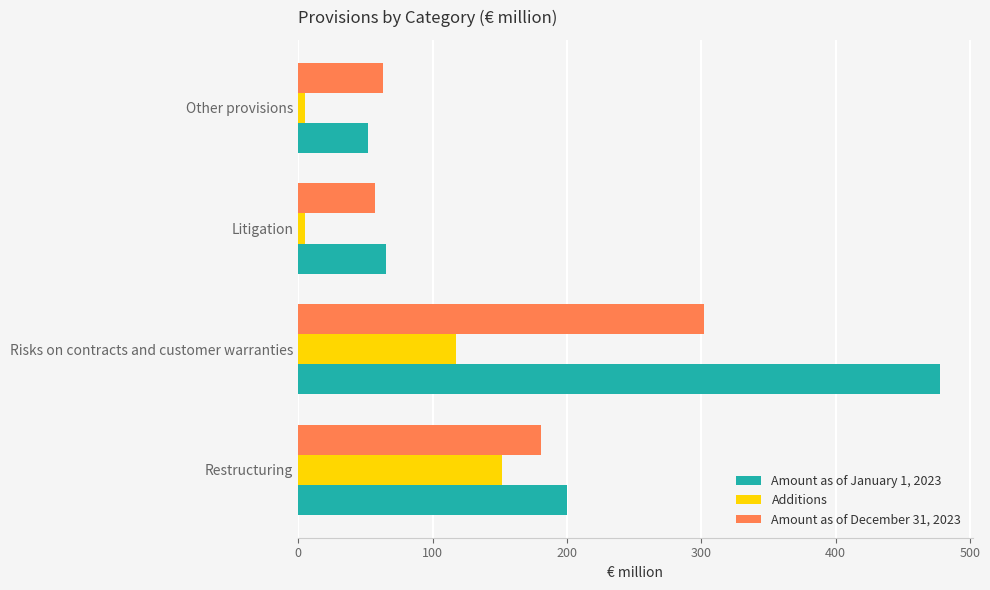

Which series has the largest range (max minus min)?

Amount as of January 1, 2023